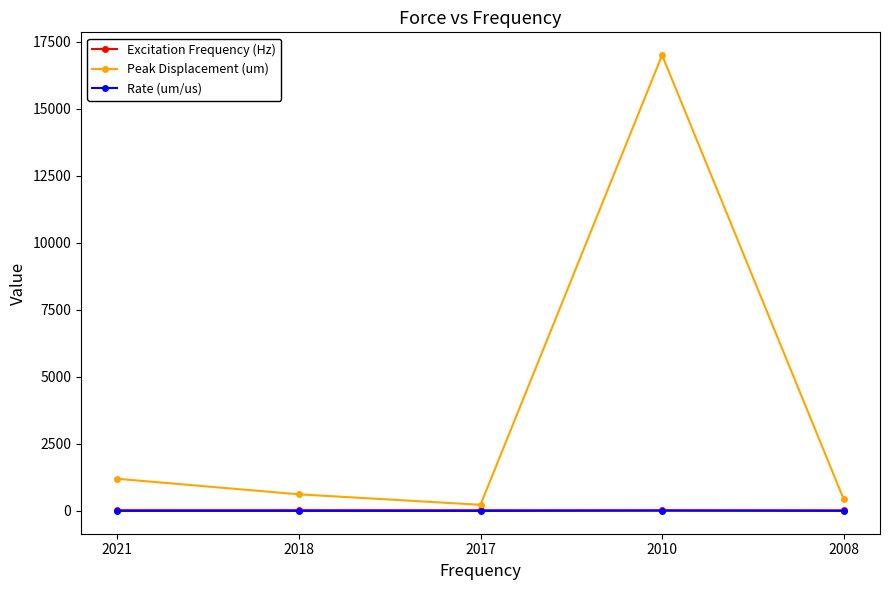

Is the value of Peak Displacement (um) at 2008 greater than the value of Excitation Frequency (Hz) at 2008?

Yes